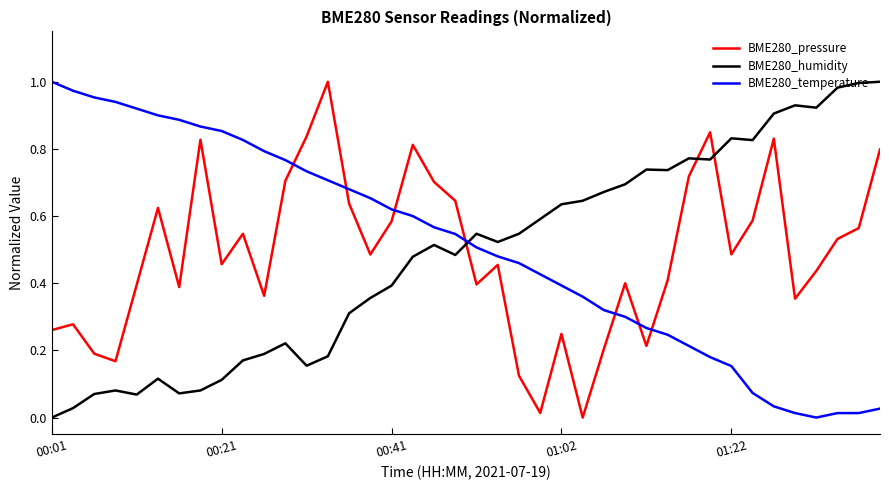

After their last crossing, which series has the higher values: BME280_pressure or BME280_humidity?

BME280_humidity